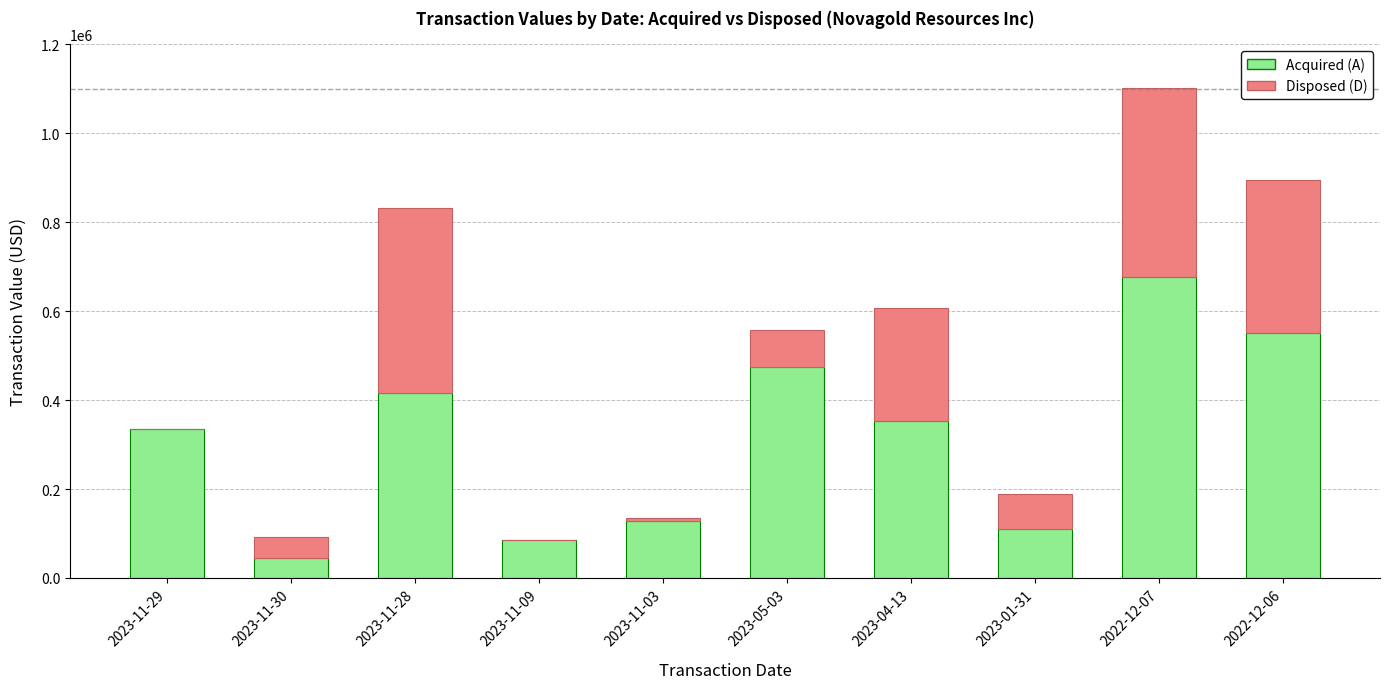

The Acquired (A) series shows 85000 at 2023-11-09. True or false?

True